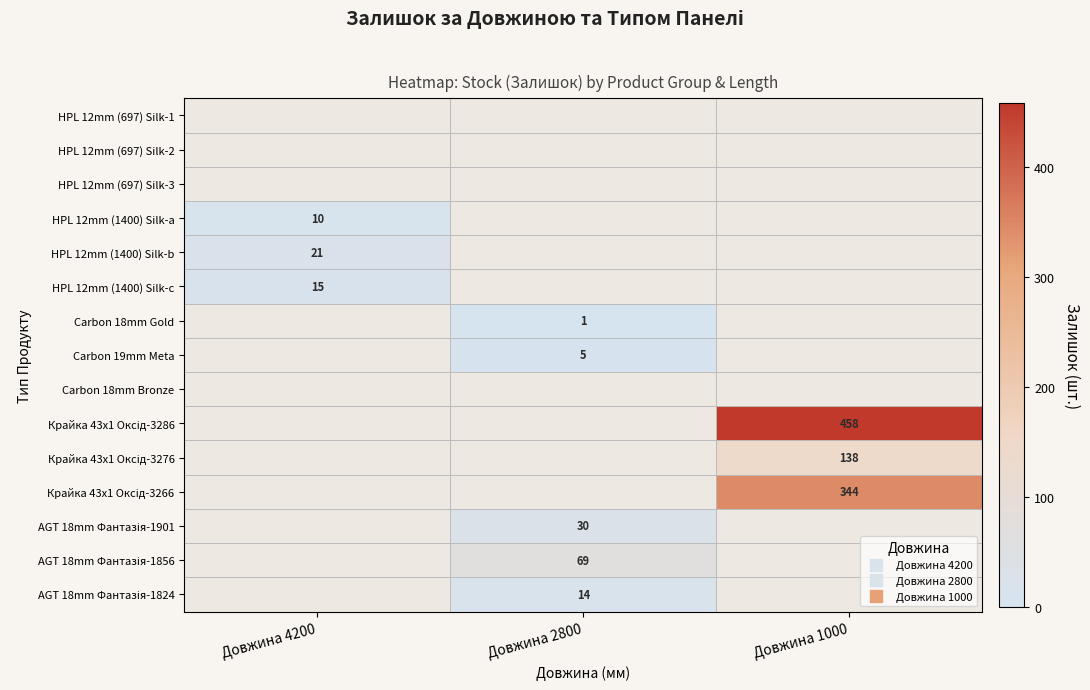

Count the number of categories in the chart.

3